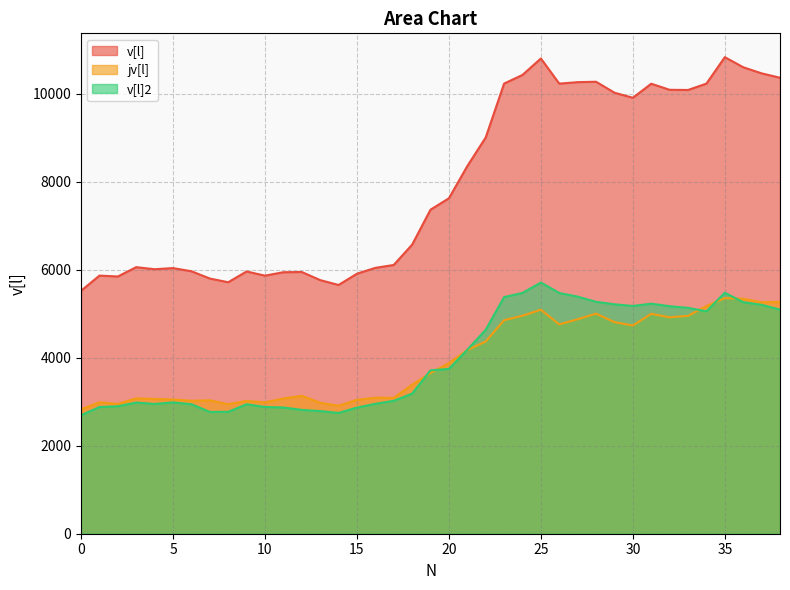

True or false: v[l]2 and v[l] intersect in this chart.

False